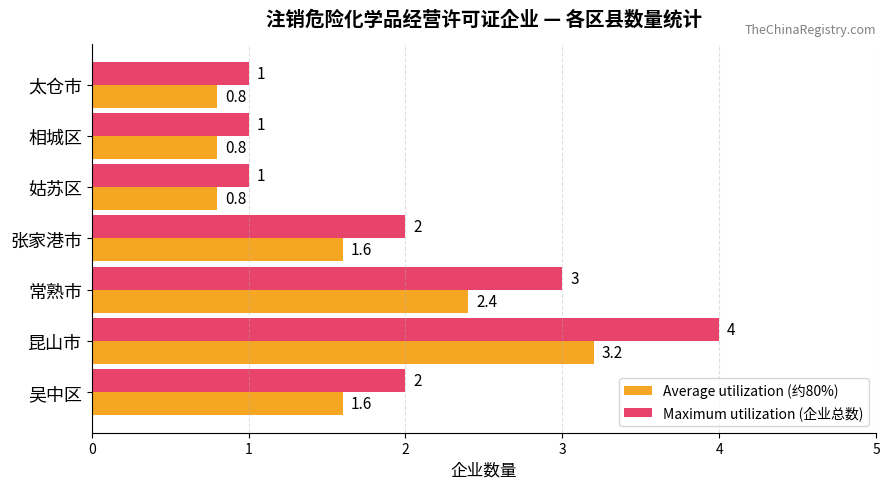

Which series has the largest total across all categories?

Maximum utilization (企业总数)